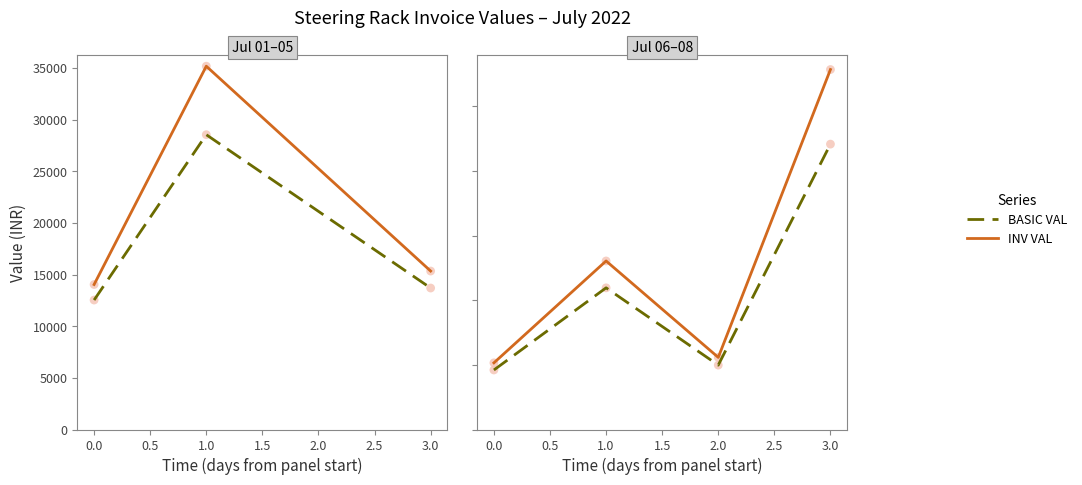

Which series contains the highest Y value?

INV VAL